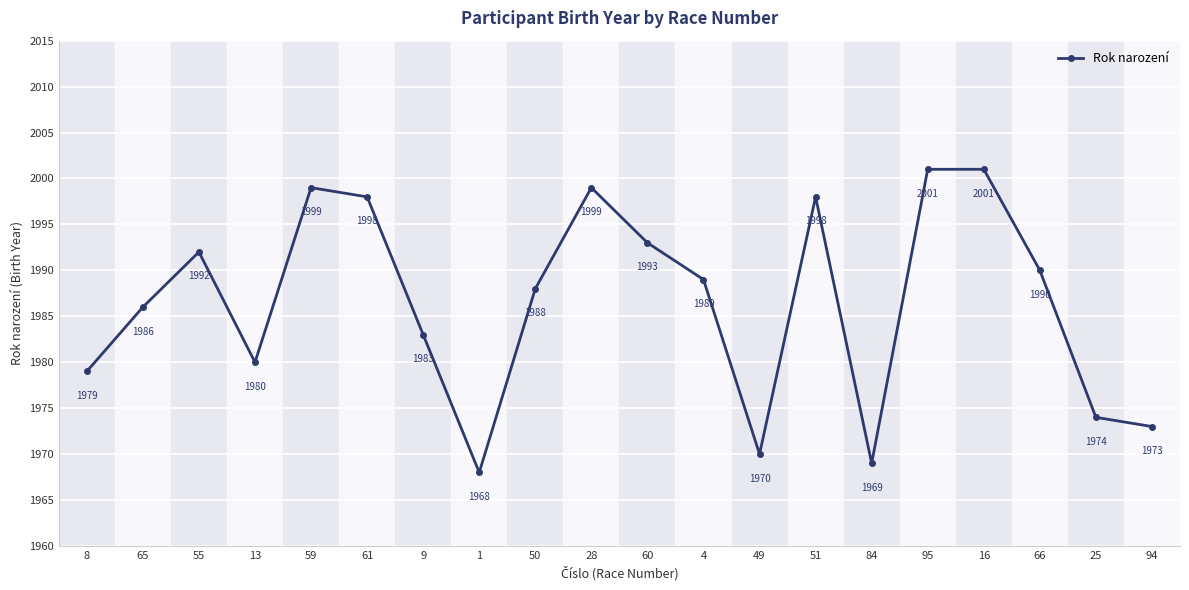

True or false: there are more than 1 points higher than both neighbors.

True